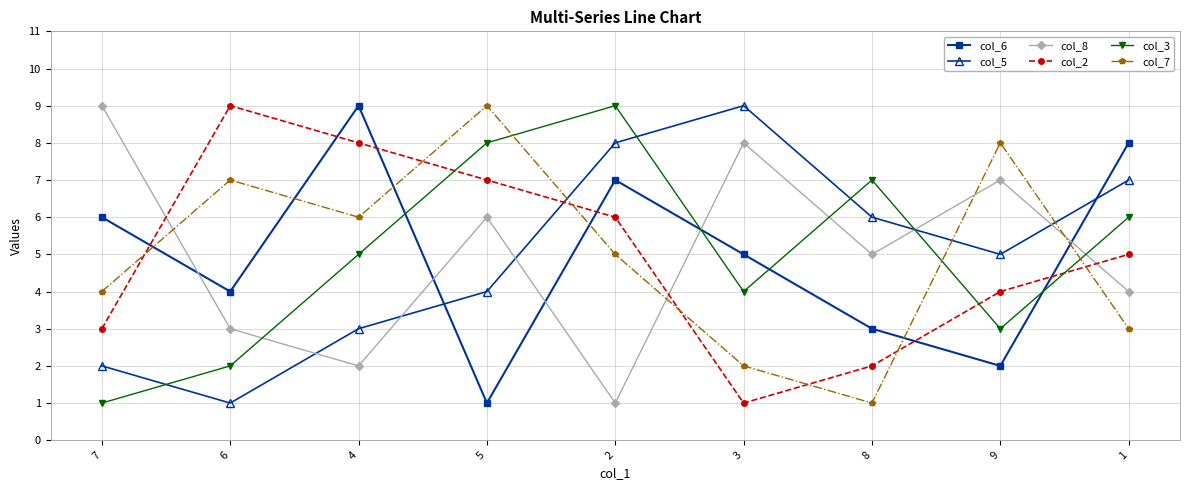

True or false: col_5 and col_8 intersect in this chart.

True